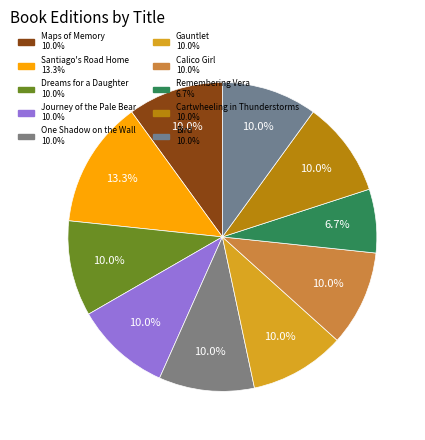

Does One Shadow on the Wall account for over 50% of the chart?

No